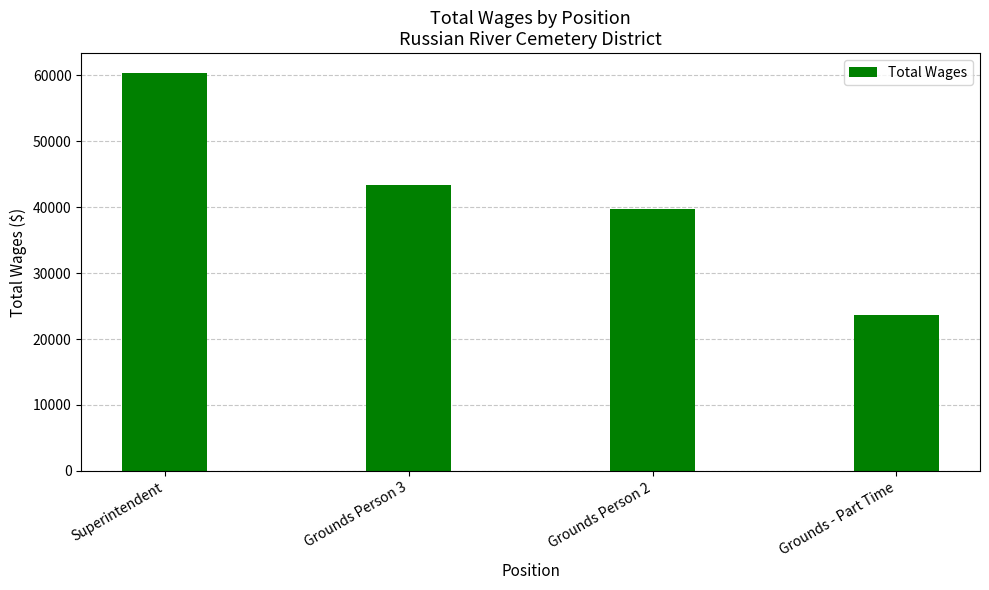

What is the change in value from Grounds Person 3 to Grounds - Part Time?

-19835